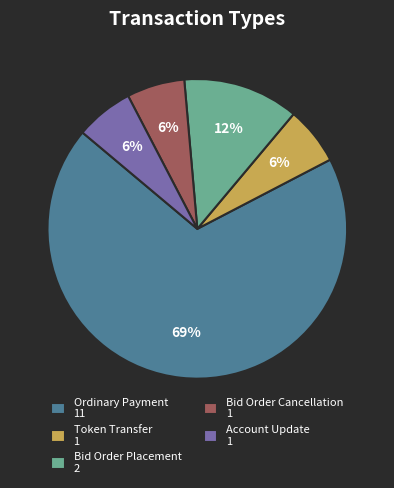

What is the largest slice in the pie chart?

Ordinary Payment